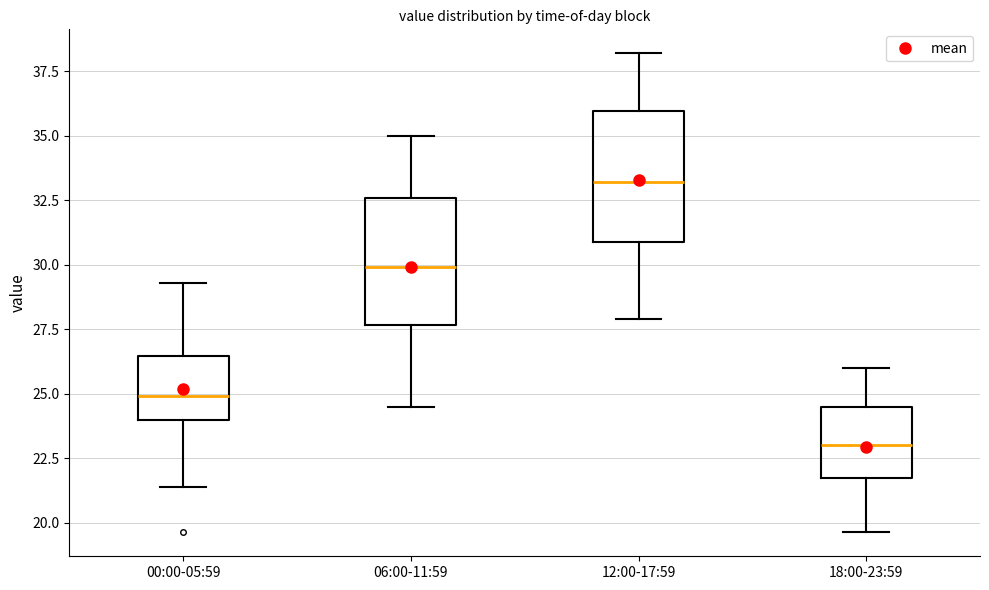

Reading left to right, transcribe this box plot: for each box, give where its median line is, the range the box spans, and where its two whiskers end, as read against the y-axis. The values are not printed on the chart, so give them approximately, as read against the axis.

00:00-05:59: median 25.0, box 24.0 to 26.5, whiskers 21.5 to 29.5
06:00-11:59: median 30.0, box 27.5 to 32.5, whiskers 24.5 to 35.0
12:00-17:59: median 33.0, box 31.0 to 36.0, whiskers 28.0 to 38.0
18:00-23:59: median 23.0, box 21.5 to 24.5, whiskers 19.5 to 26.0